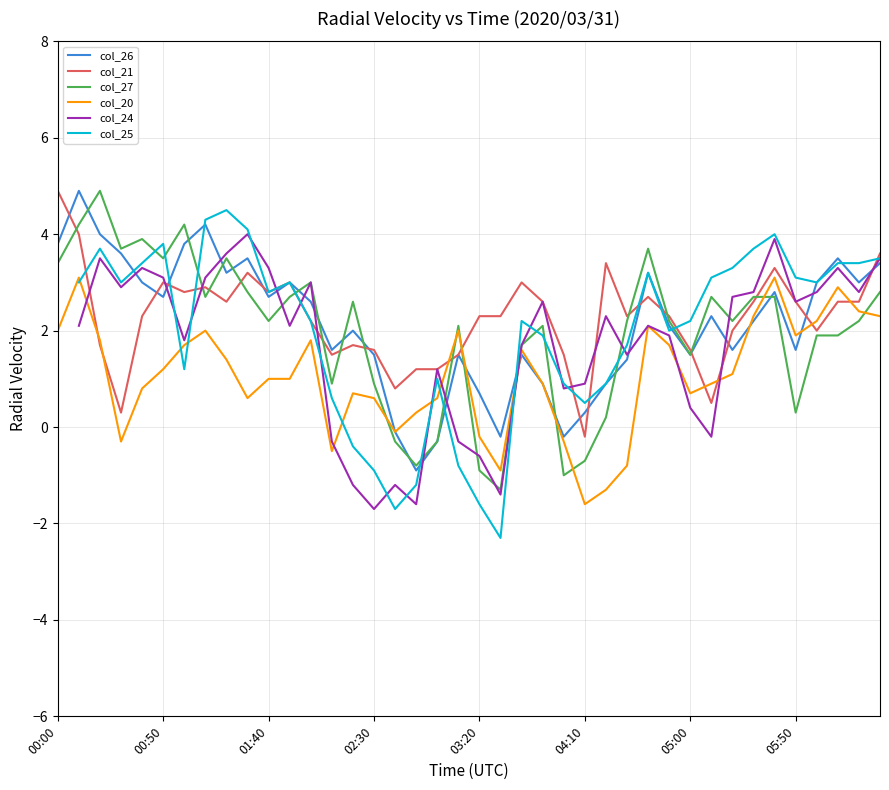

Which series has the largest total across all categories?

col_21